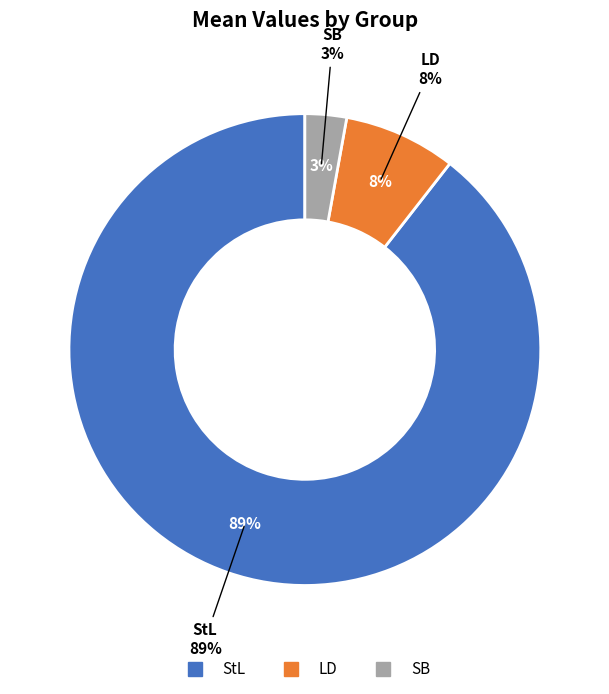

What is the majority slice?

StL